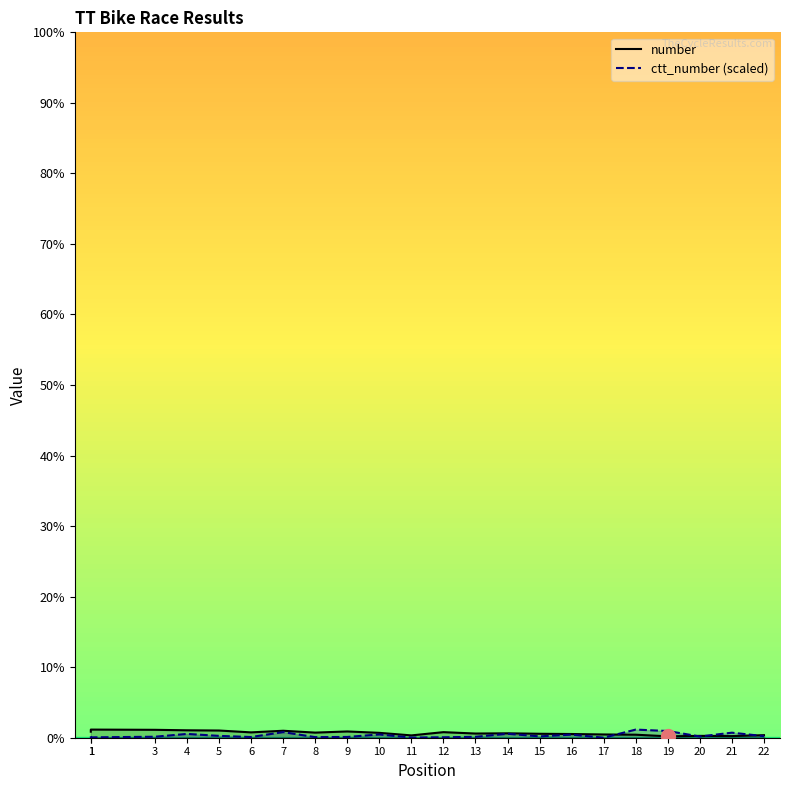

Count the number of data series in this chart.

2